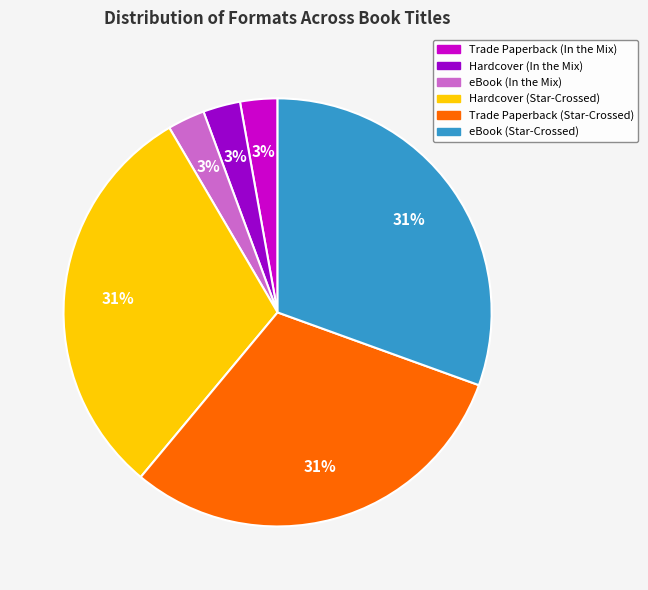

How many slices are in this pie chart?

6